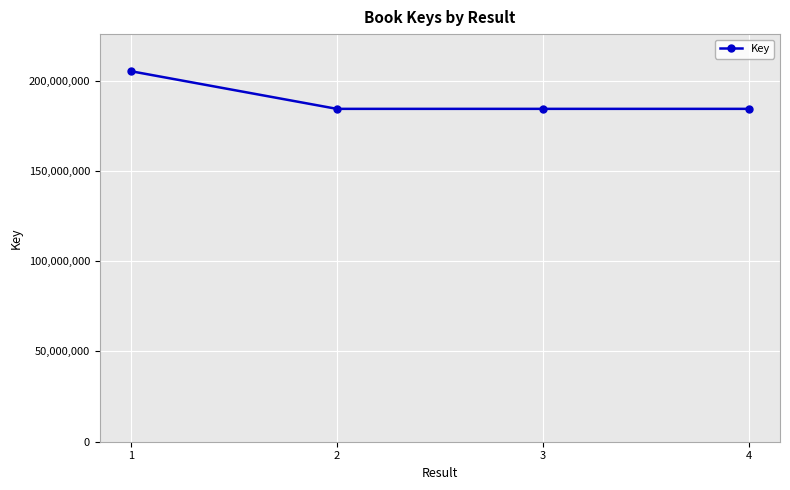

Does the chart display data point markers on the line(s)?

Yes